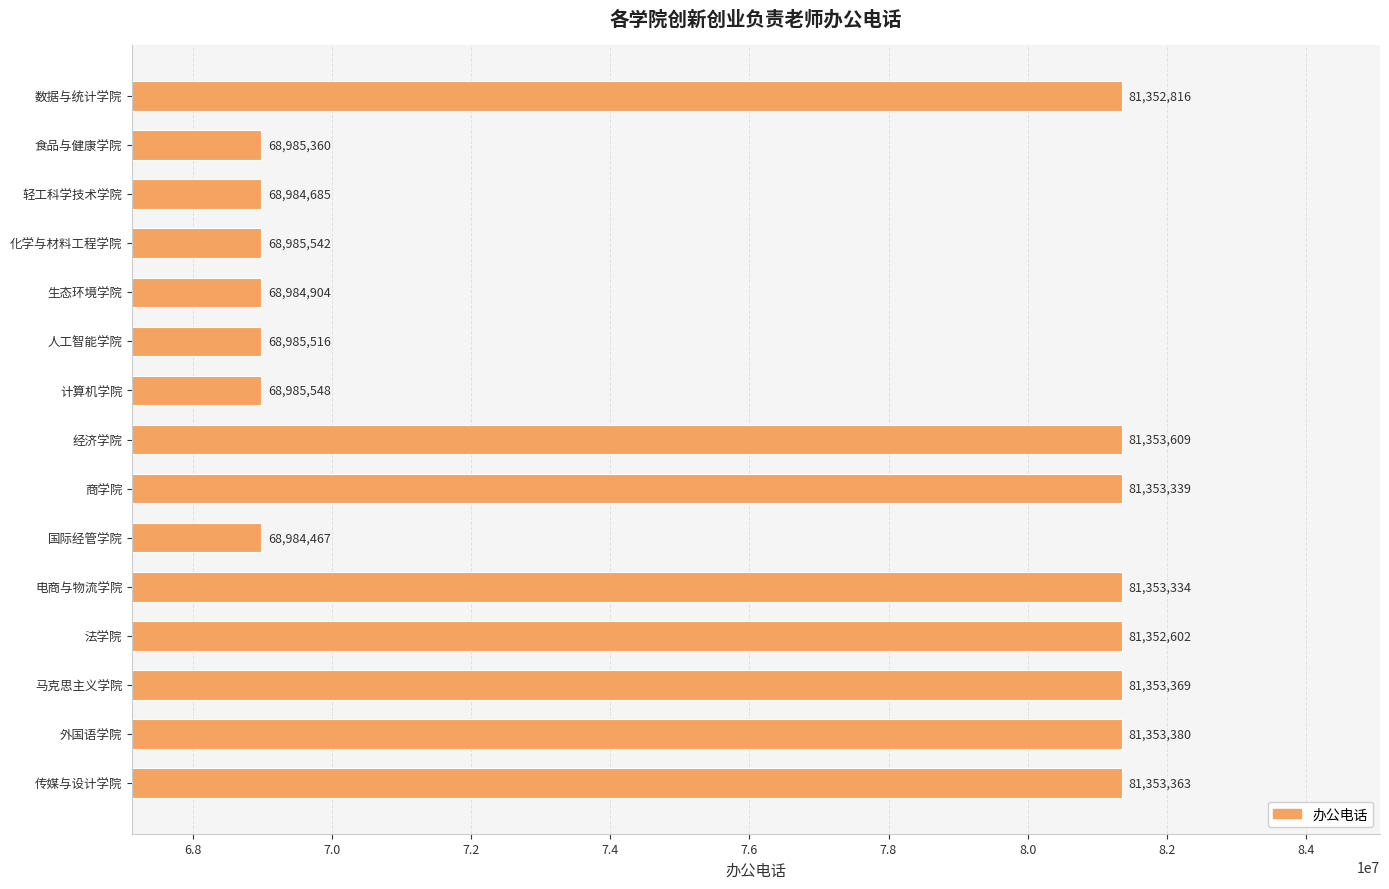

Rank the categories by value from highest to lowest.

经济学院, 外国语学院, 马克思主义学院, 传媒与设计学院, 商学院, 电商与物流学院, 数据与统计学院, 法学院, 计算机学院, 化学与材料工程学院, 人工智能学院, 食品与健康学院, 生态环境学院, 轻工科学技术学院, 国际经管学院